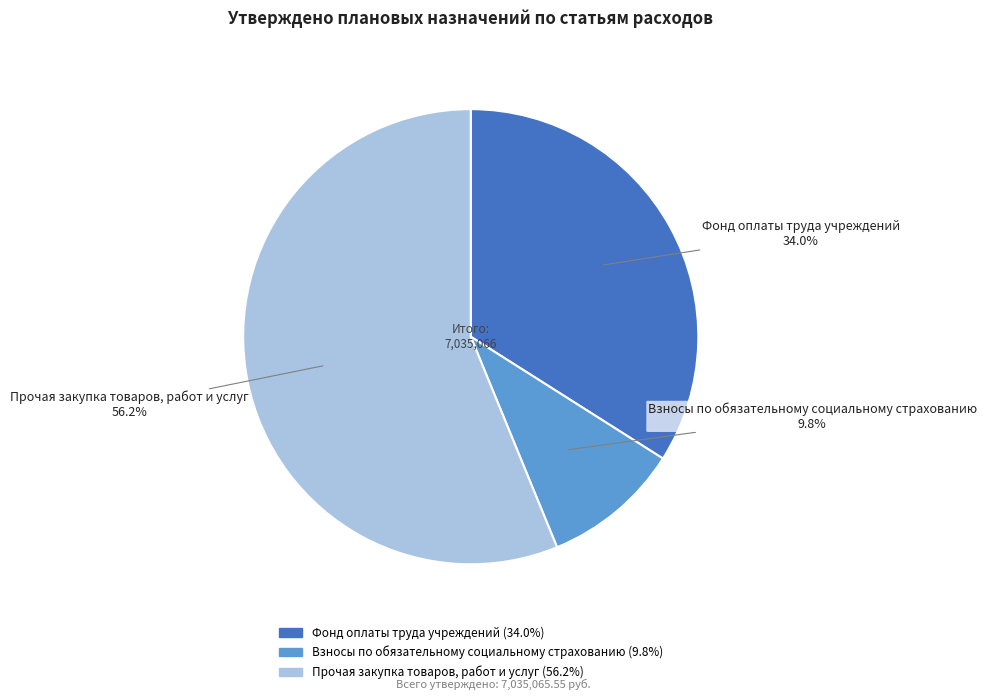

How many slices are in this pie chart?

3